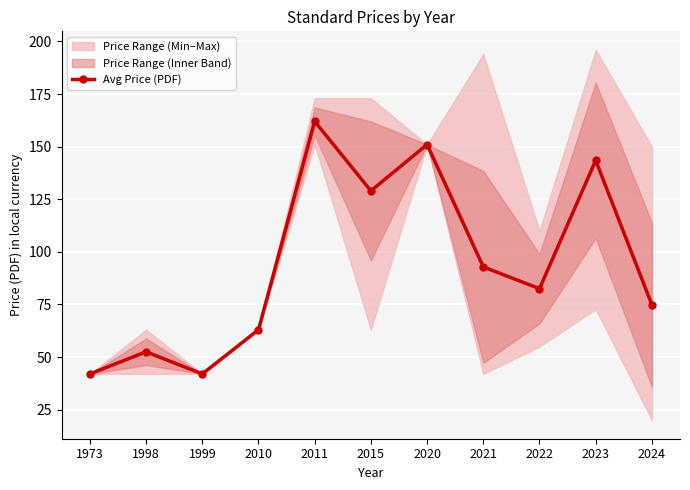

The value at 2020 is 100.1. True or false?

False